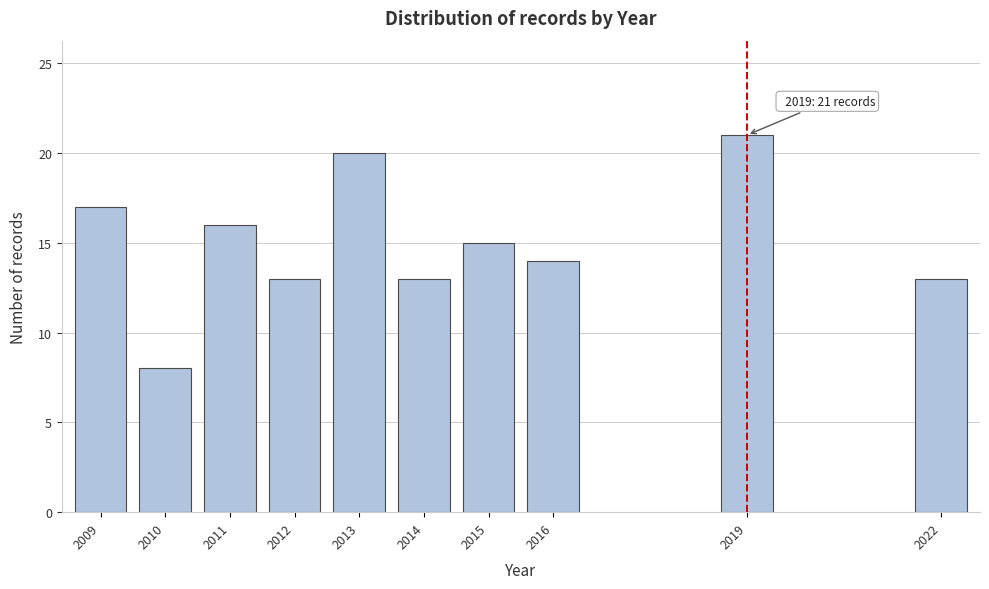

Reading right to left, list all the values displayed in this chart.

2022=13	2019=21	2016=14	2015=15	2014=13	2013=20	2012=13	2011=16	2010=8	2009=17